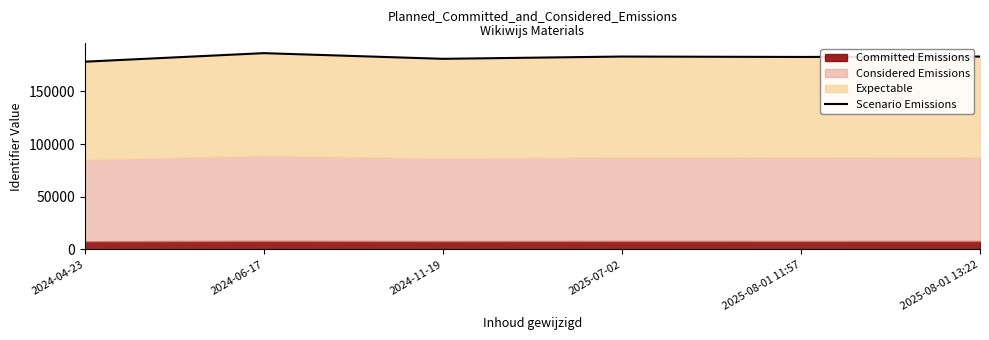

At which category does the data reach its first local peak?

2024-06-17